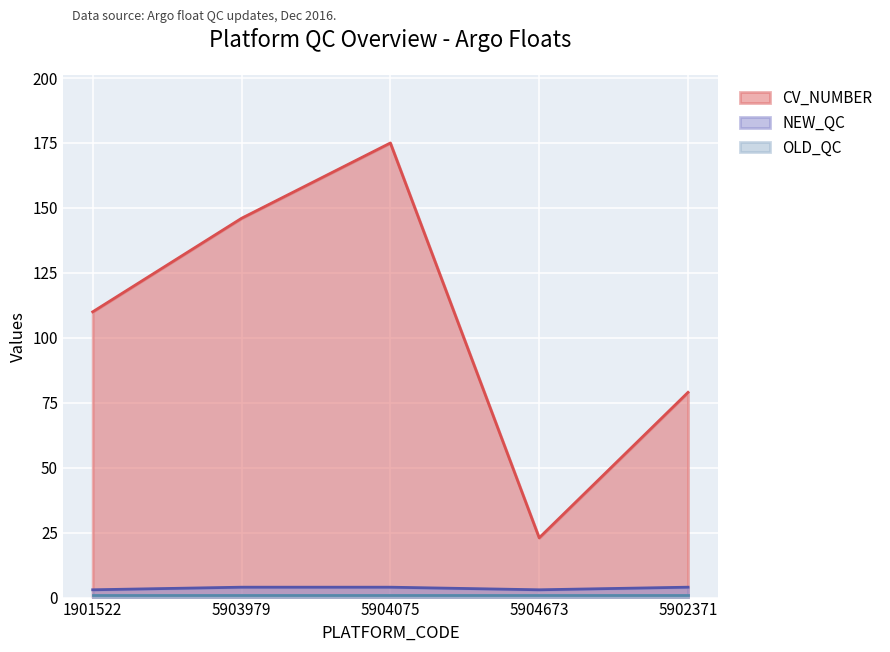

The NEW_QC series shows 1 at 1901522. True or false?

False